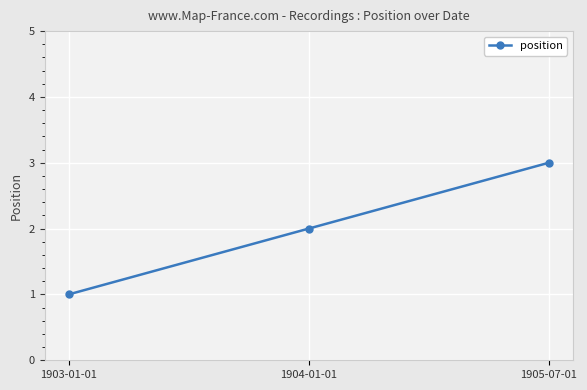

What is the difference between the values at 1904-01-01 and 1905-07-01?

1